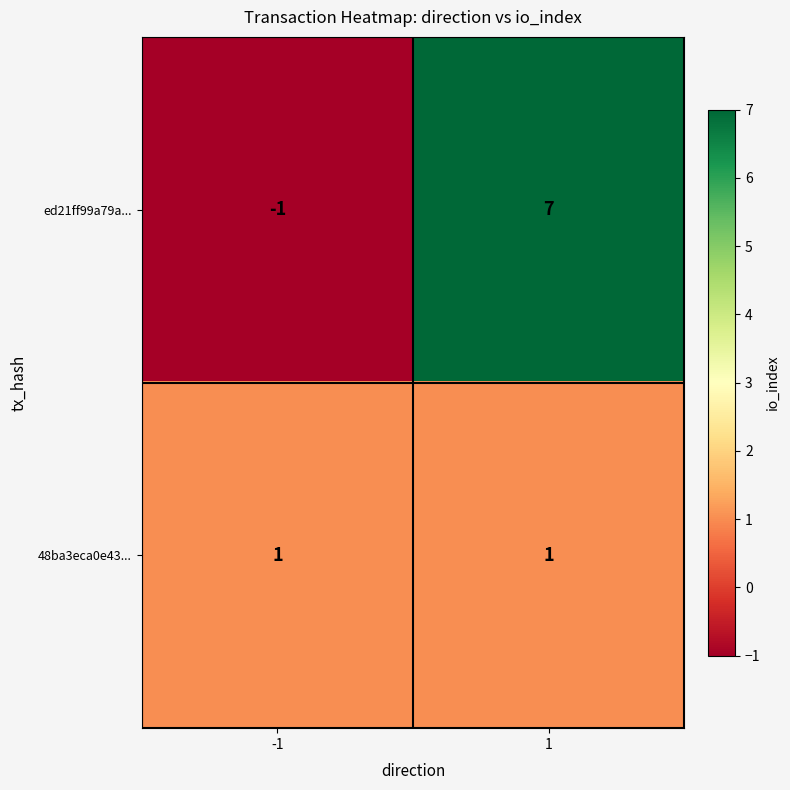

Is it true that ed21ff99a79a... equals -1 at -1?

True